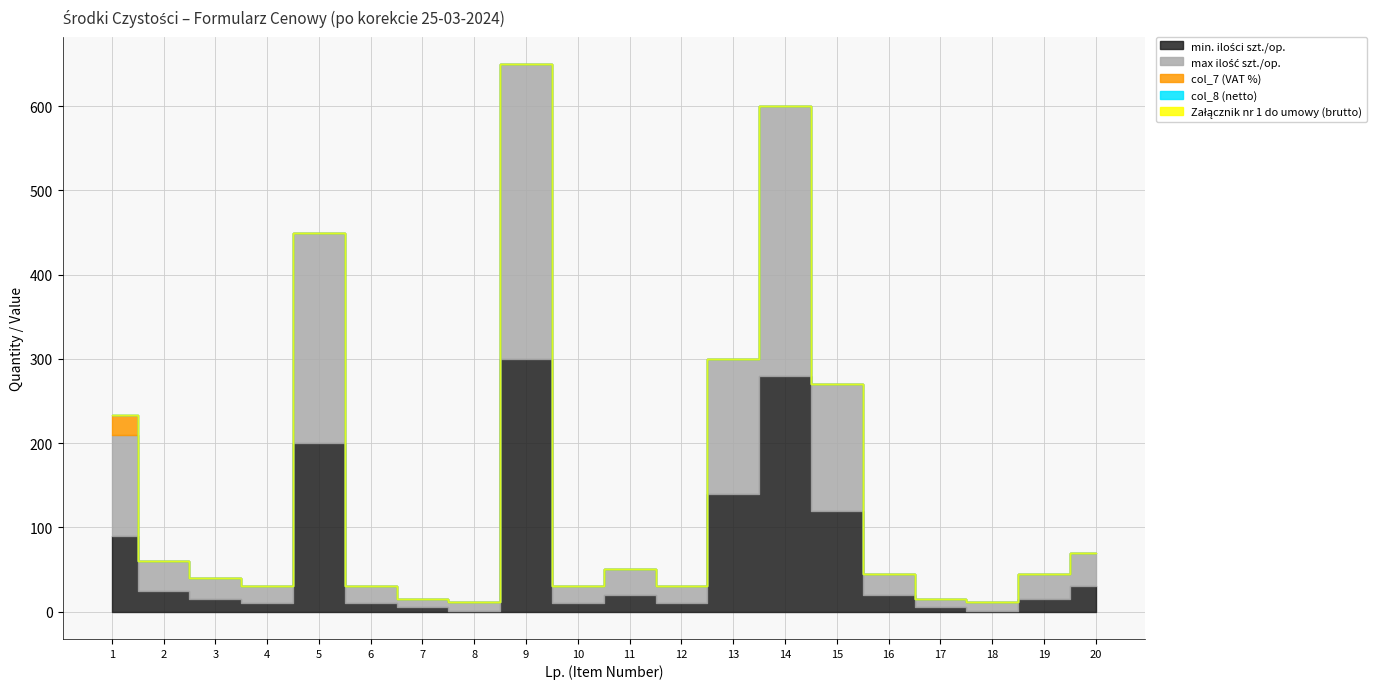

The col_7 (VAT %) series shows -13 at 15. True or false?

False